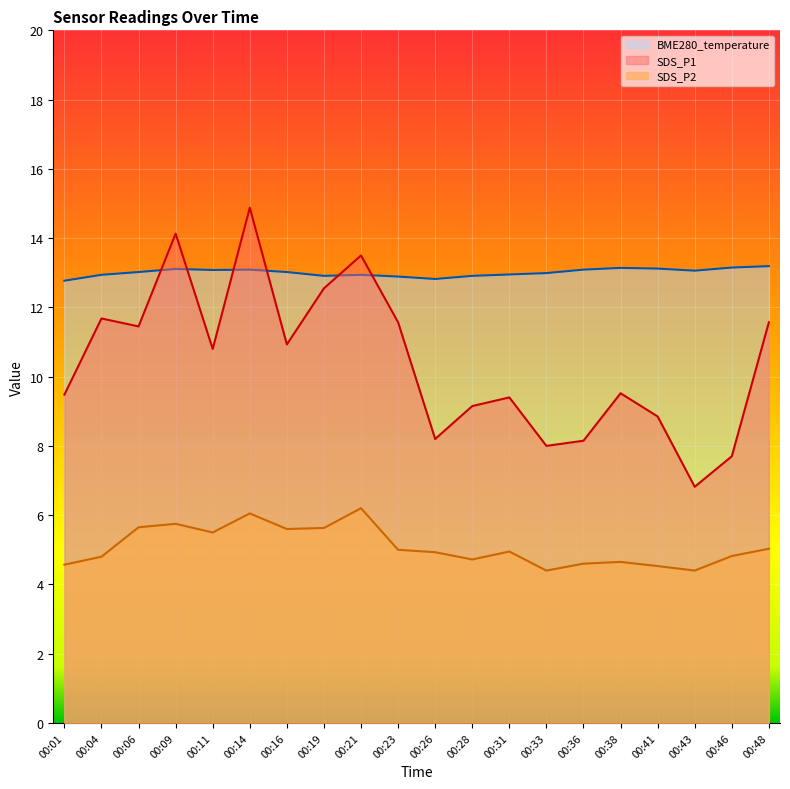

What value does the SDS_P1 series have at 00:19?

12.6